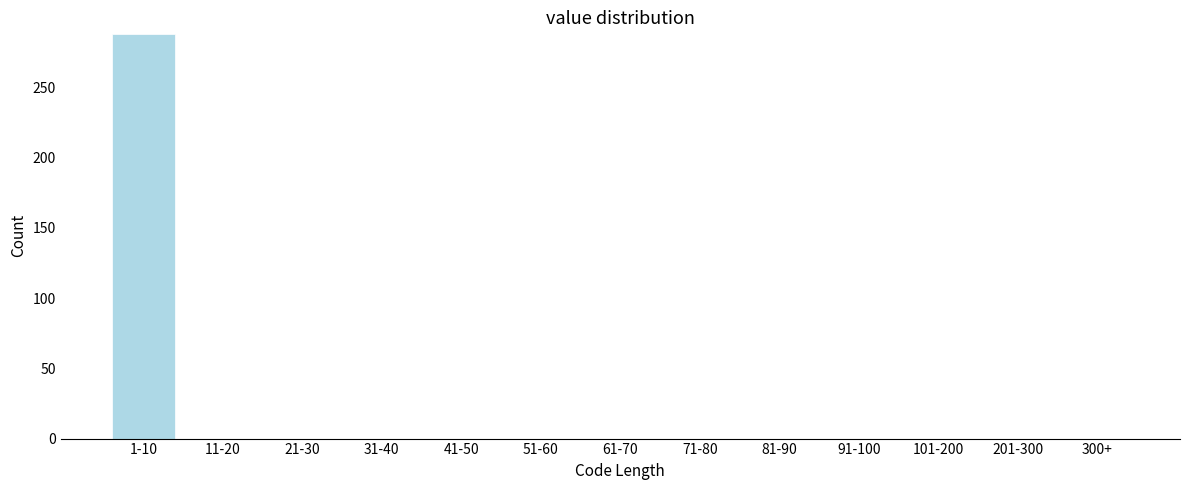

Reading left to right, what are all the values shown in this chart?

1-10=288	11-20=0	21-30=0	31-40=0	41-50=0	51-60=0	61-70=0	71-80=0	81-90=0	91-100=0	101-200=0	201-300=0	300+=0